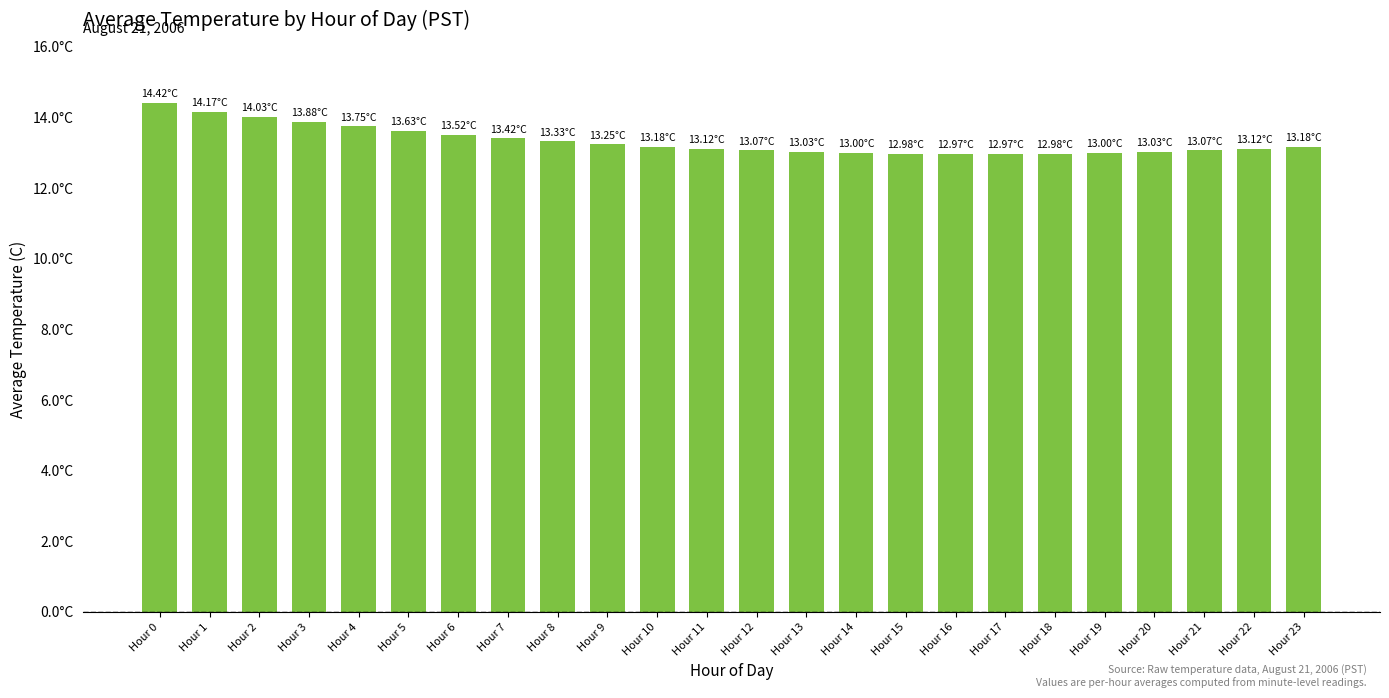

Where does the data first go above 13?

Hour 0